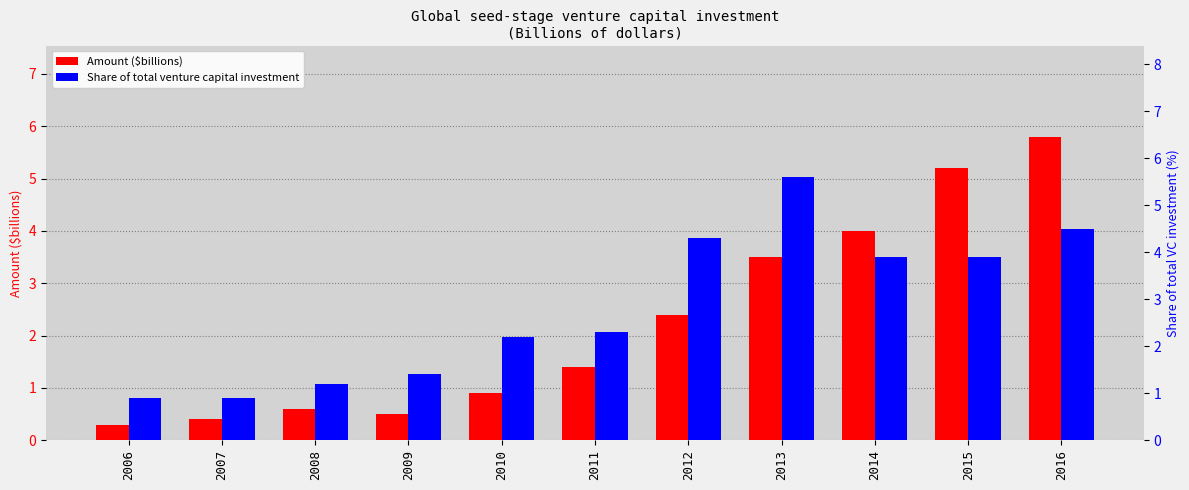

What is the spread (max minus min) of values at 2014?

0.1